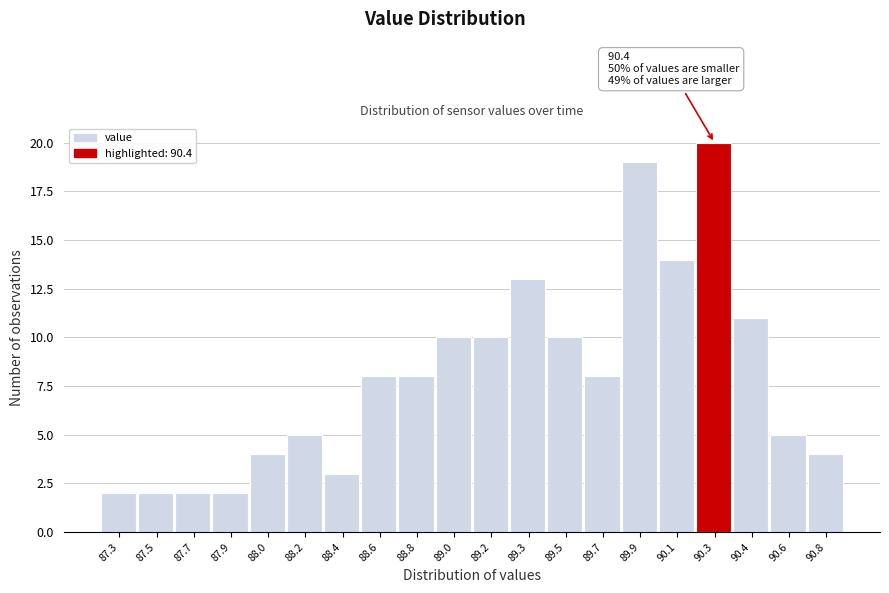

Reading right to left, what are all the values shown in this chart?

4	5	11	20	14	19	8	10	13	10	10	8	8	3	5	4	2	2	2	2